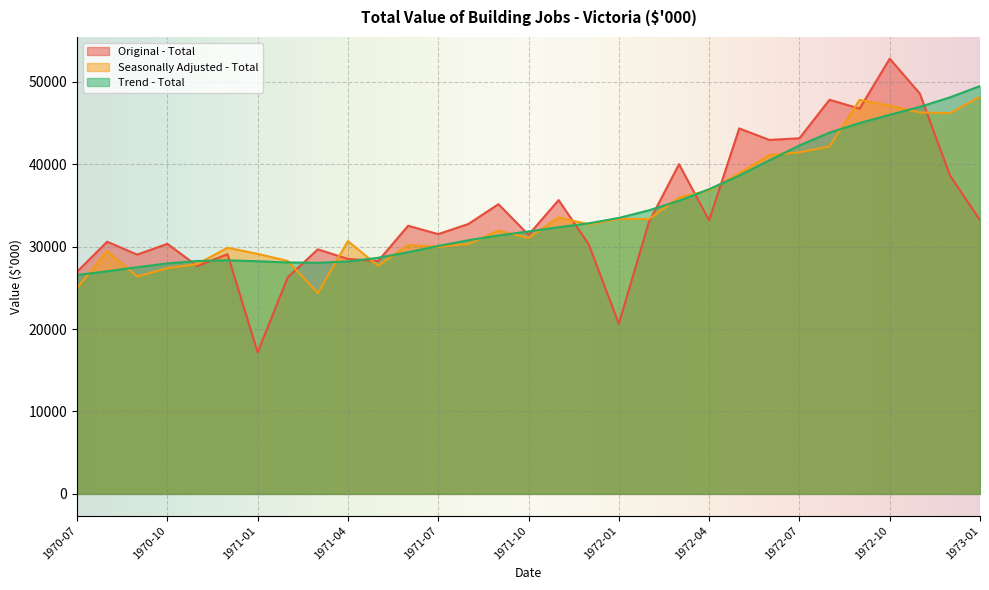

In Seasonally Adjusted - Total, how many points are higher than both neighbors (excluding endpoints)?

8